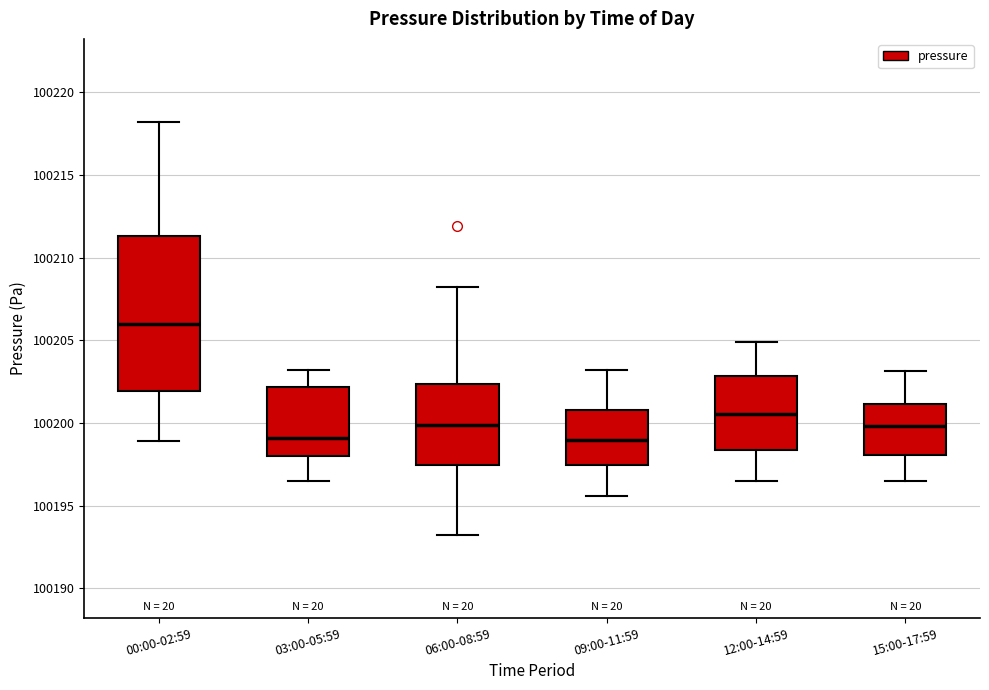

Reading left to right, read every box against the y-axis: the position of its median line, the range the box covers, and the ends of its whiskers. The values are not printed on the chart, so give them approximately, as read against the axis.

00:00-02:59: median 100206.0, box 100202.0 to 100211.5, whiskers 100199.0 to 100218.0
03:00-05:59: median 100199.0, box 100198.0 to 100202.0, whiskers 100196.5 to 100203.0
06:00-08:59: median 100200.0, box 100197.5 to 100202.5, whiskers 100193.0 to 100208.0
09:00-11:59: median 100199.0, box 100197.5 to 100201.0, whiskers 100195.5 to 100203.0
12:00-14:59: median 100200.5, box 100198.5 to 100203.0, whiskers 100196.5 to 100205.0
15:00-17:59: median 100200.0, box 100198.0 to 100201.0, whiskers 100196.5 to 100203.0